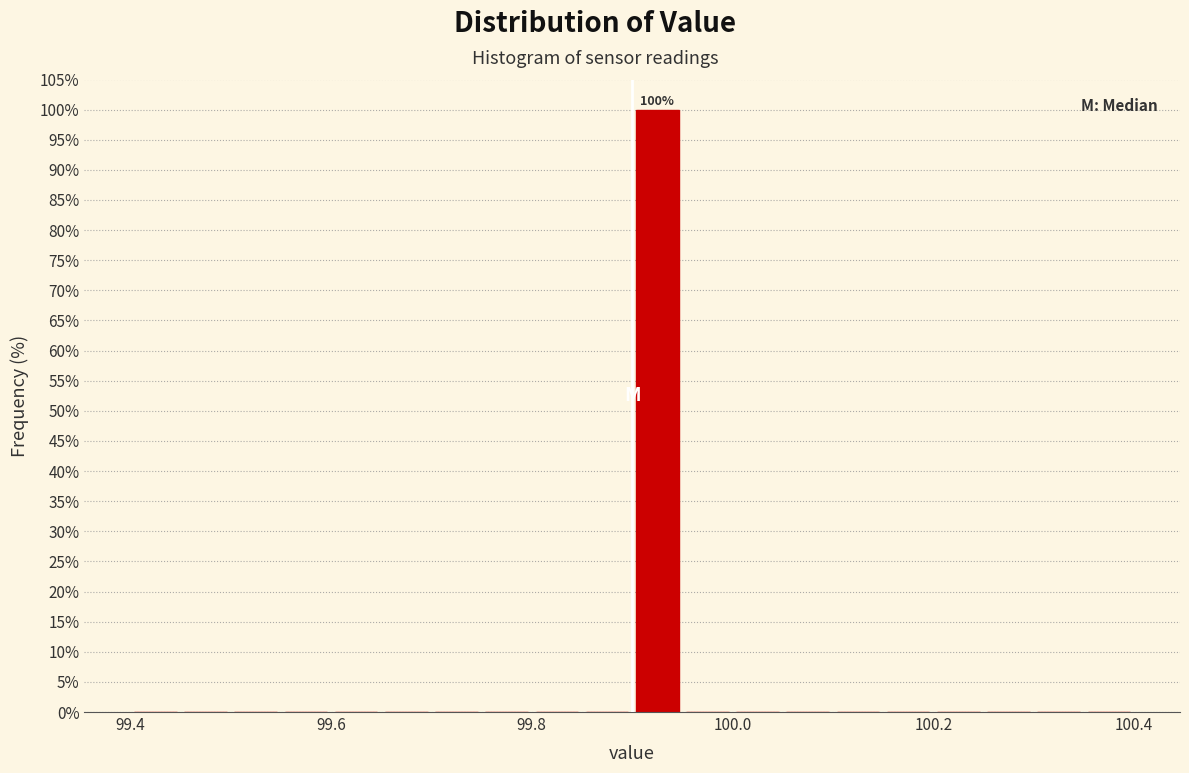

Read against the x-axis, roughly where is the centre of the tallest bar?

99.92